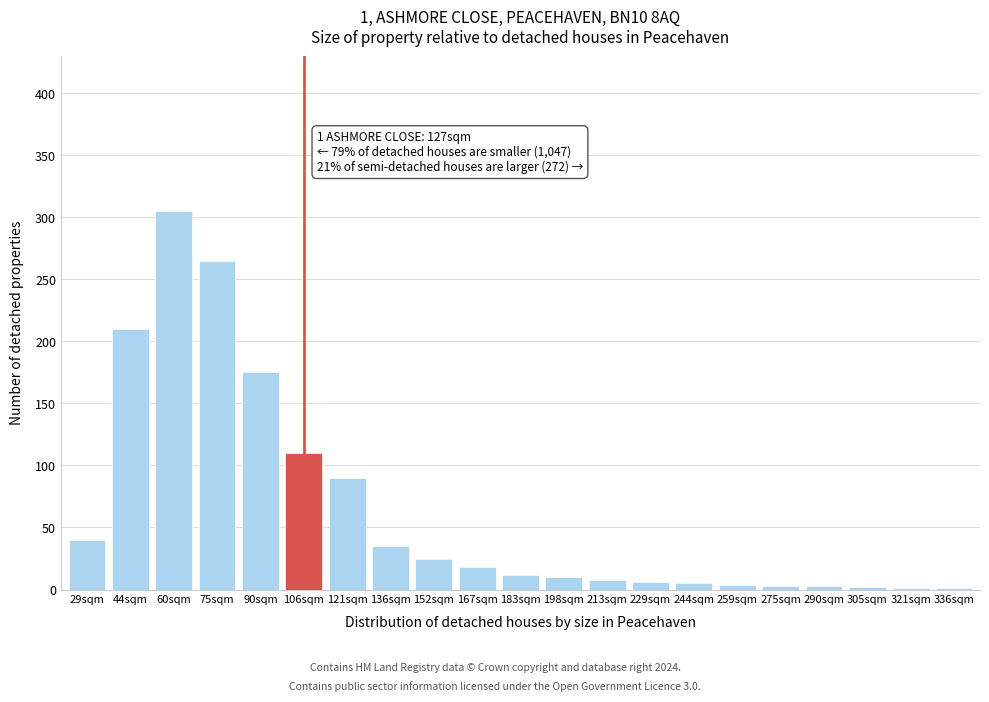

At which category does the chart reach its peak across all series?

60sqm